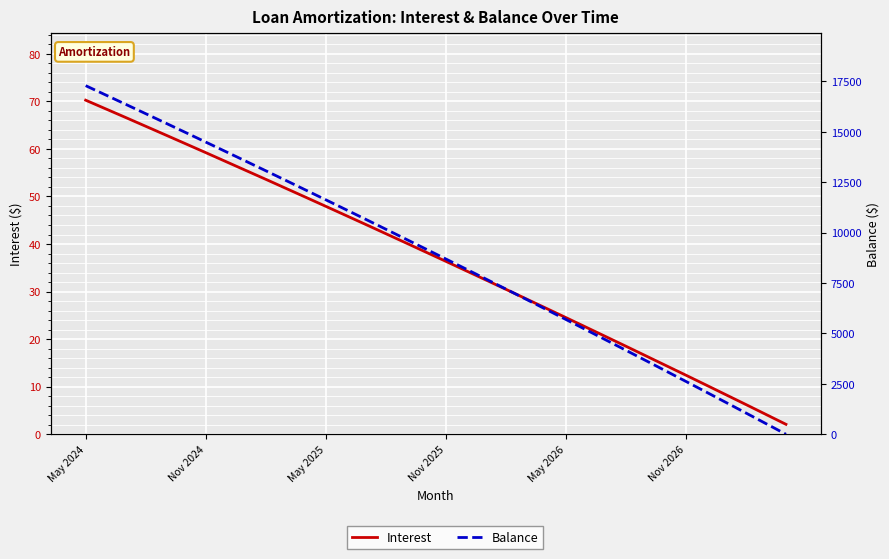

What is the highest value of the Balance series?

17285.0